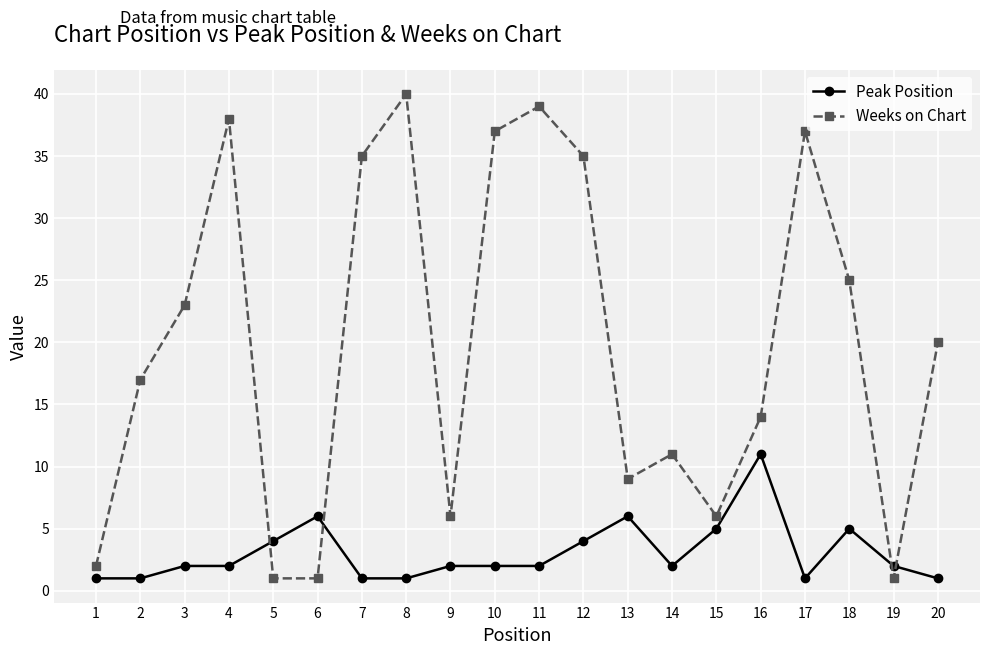

What is the total value across all series at 2?

18